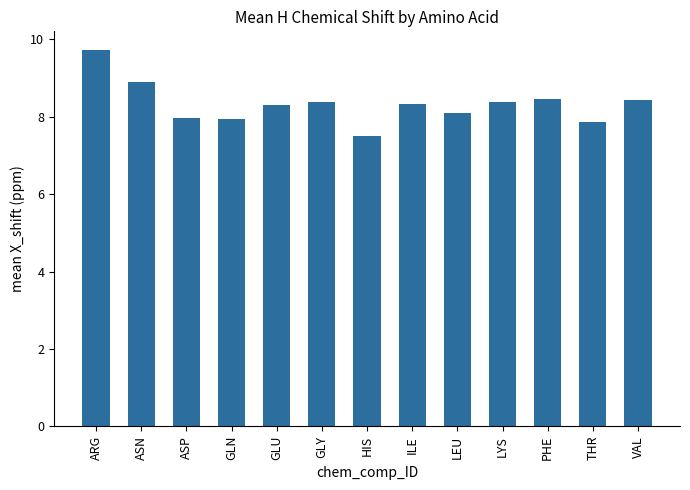

Are the bars grouped side by side (vs. stacked)?

No